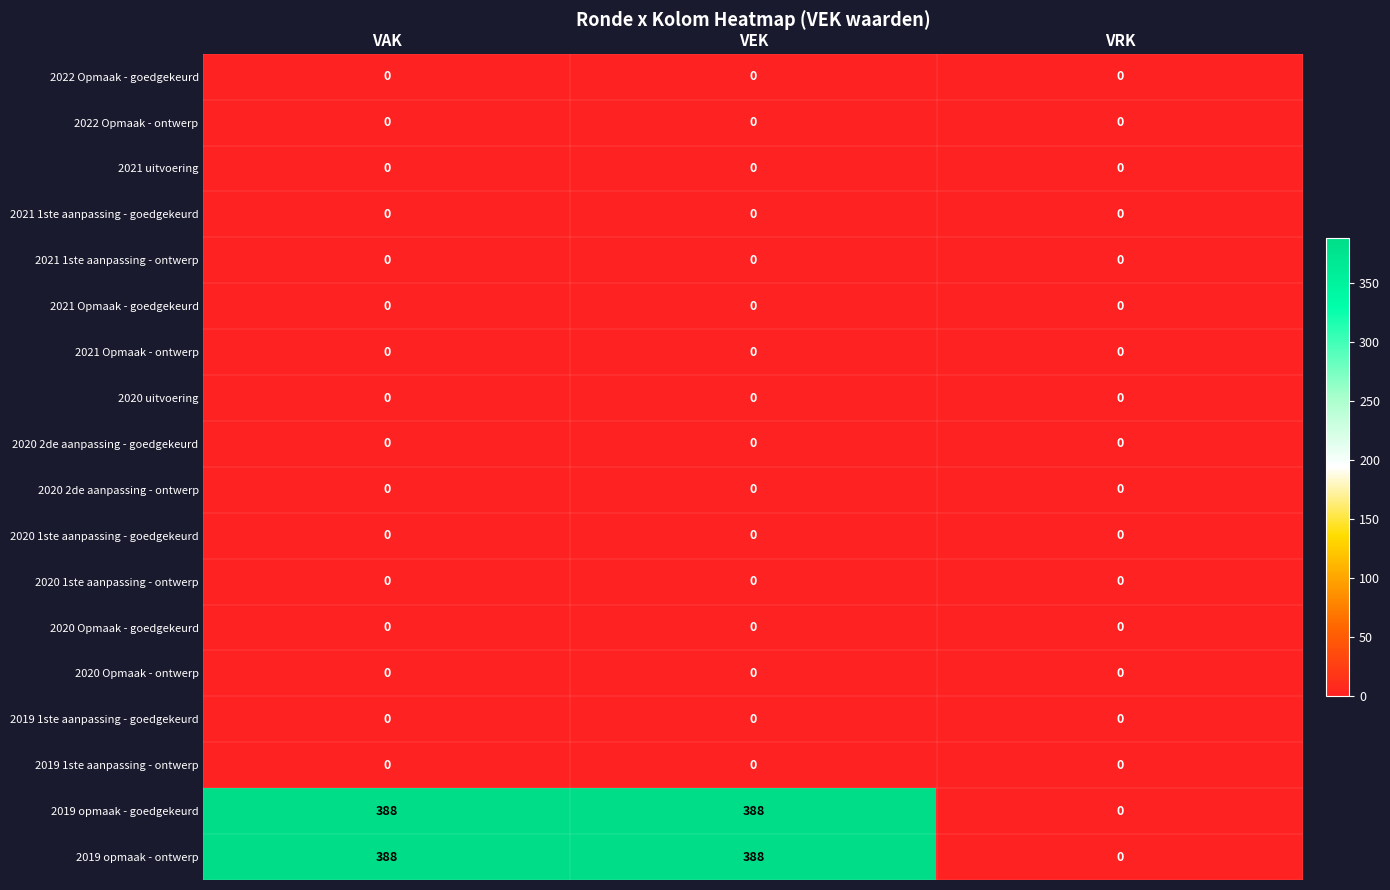

Count the number of categories in the chart.

3